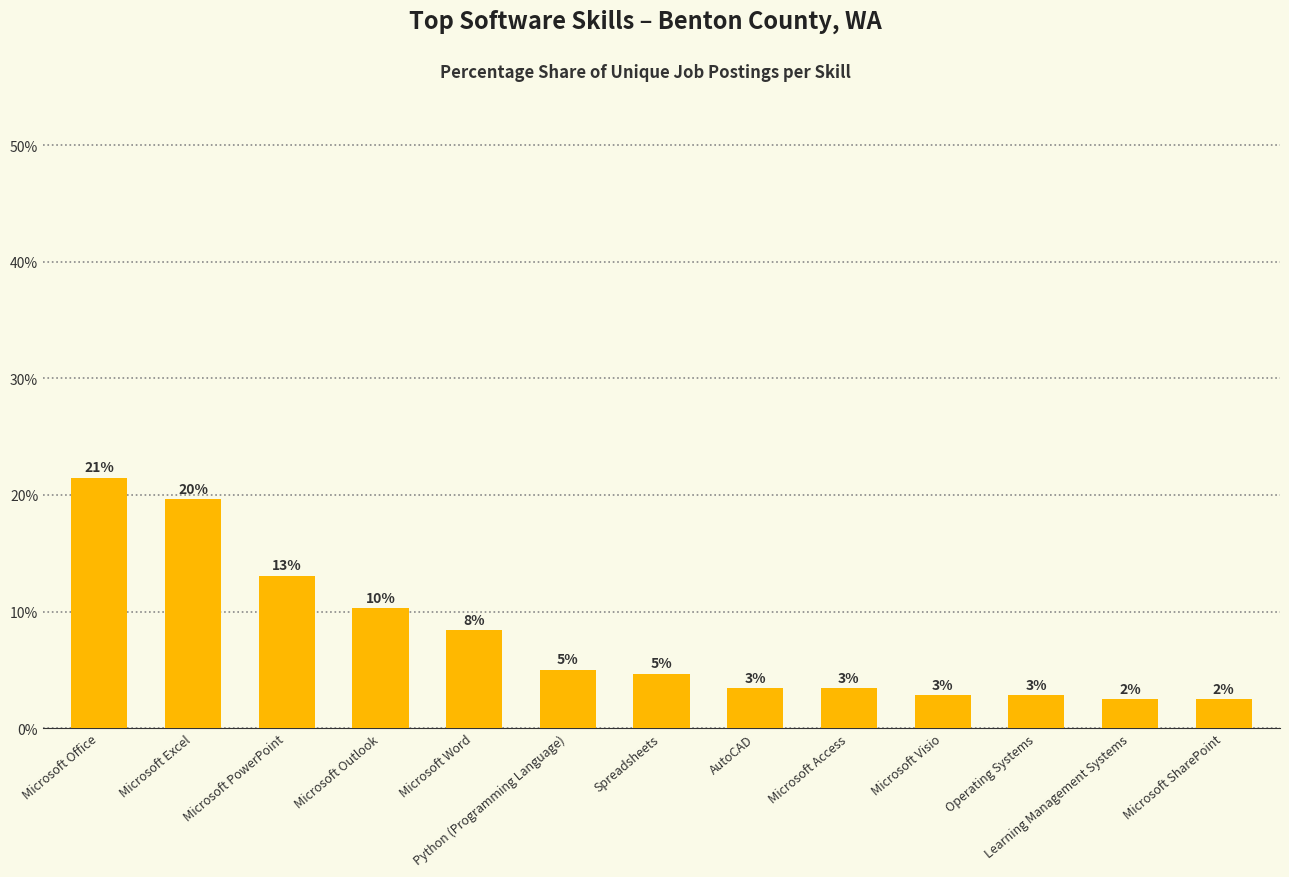

What is the smallest value displayed?

2.5